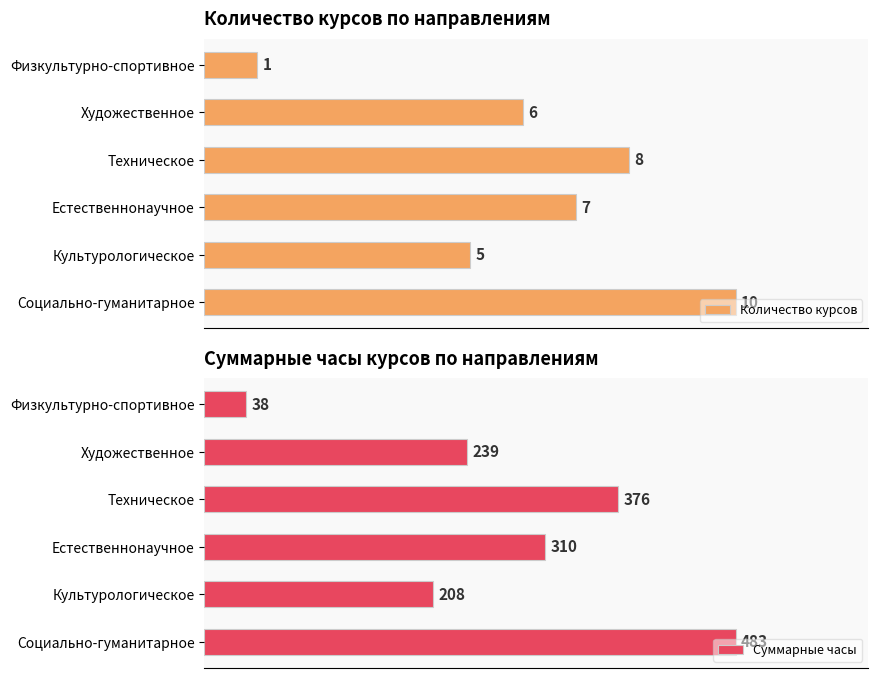

What is the maximum value shown in the chart?

483